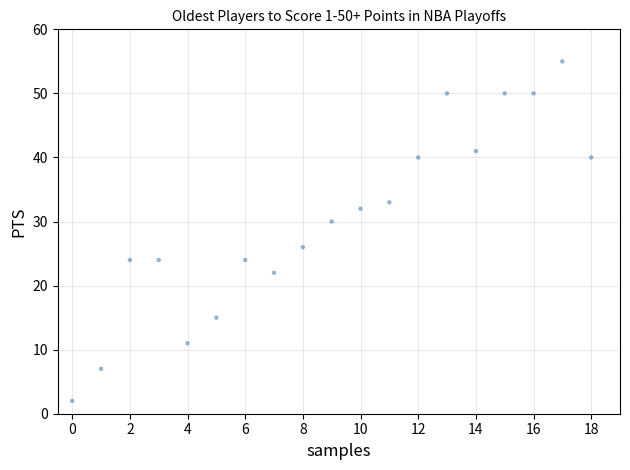

What is the range of Y values (max minus min)?

53